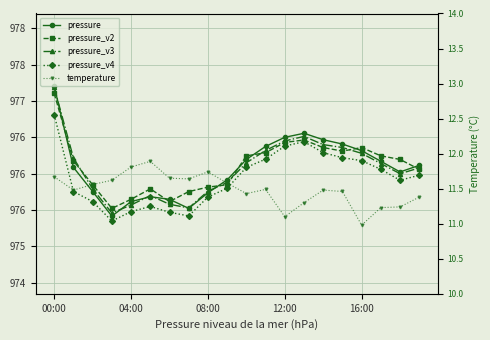

At which category is the sum across all series the highest?

00:00